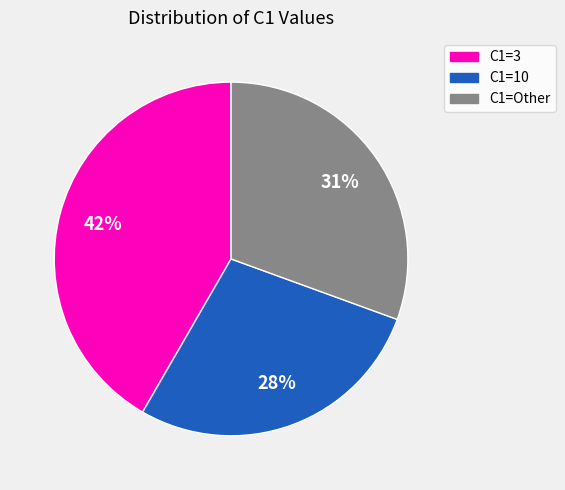

To the nearest percent, what is the difference between the C1=10 and C1=3 slice percentages?

14%